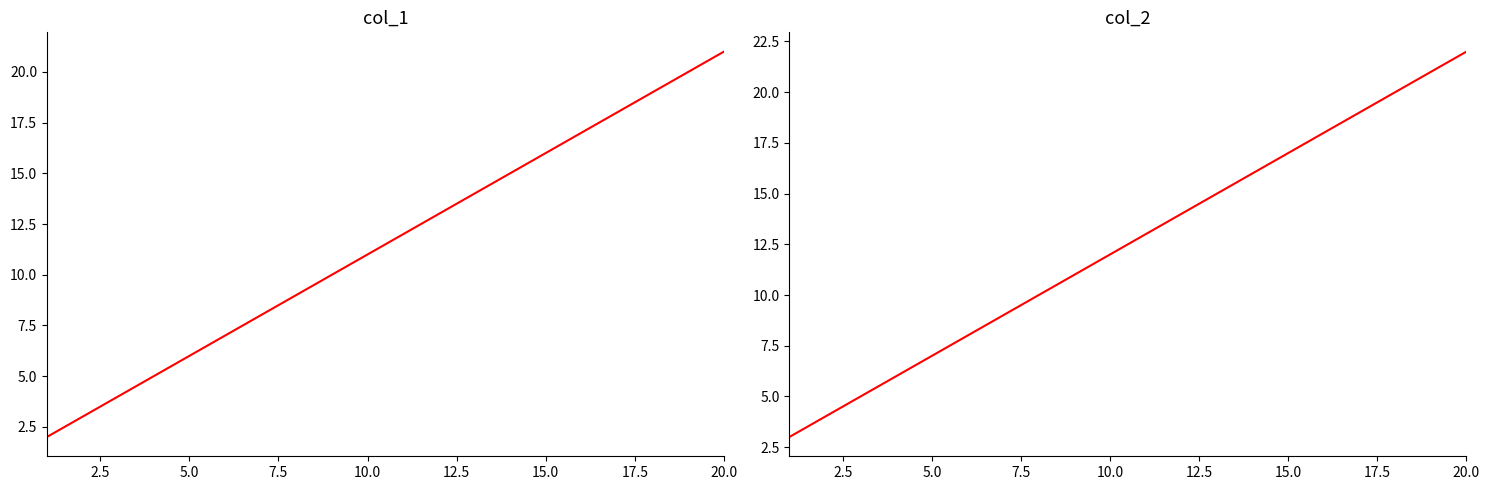

Which series has the largest range (max minus min)?

col_1